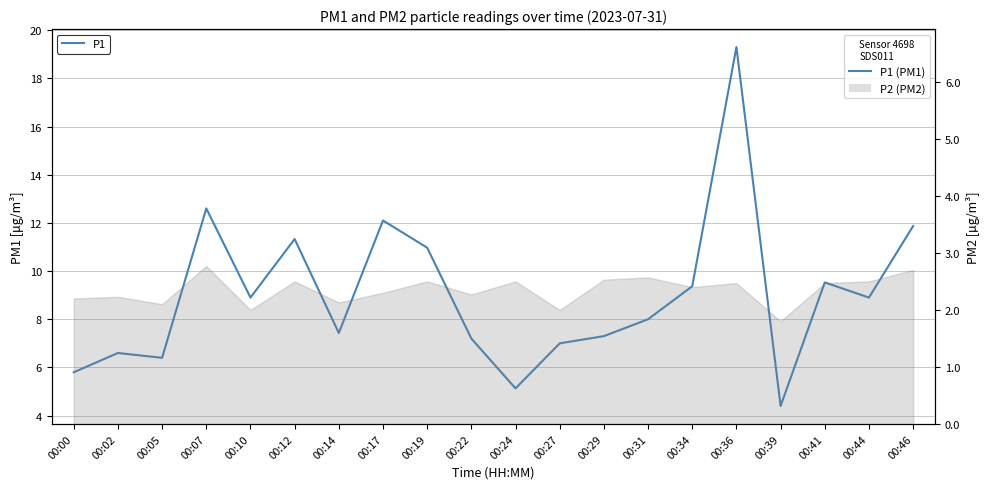

Which category has the highest value across all series?

00:36